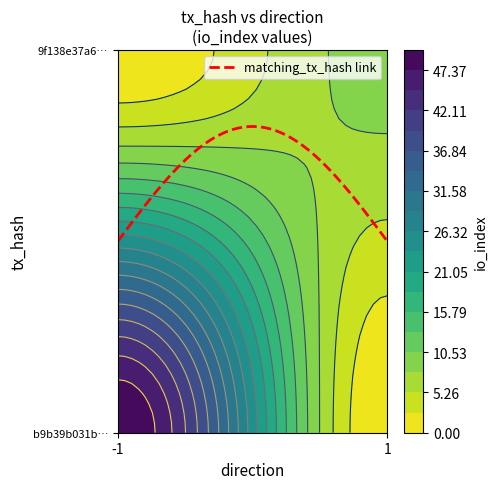

What is the minimum value for 9f138e37a6c6fca36103c9abaac9f03eea0d696?

1